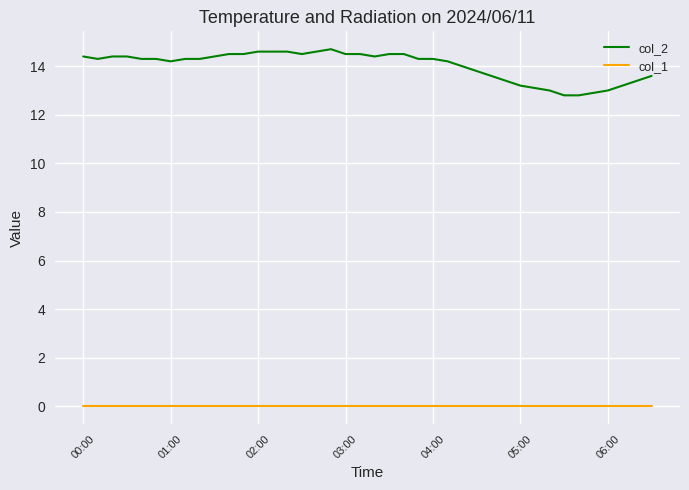

List the series in order of their peak value, highest first.

col_2, col_1